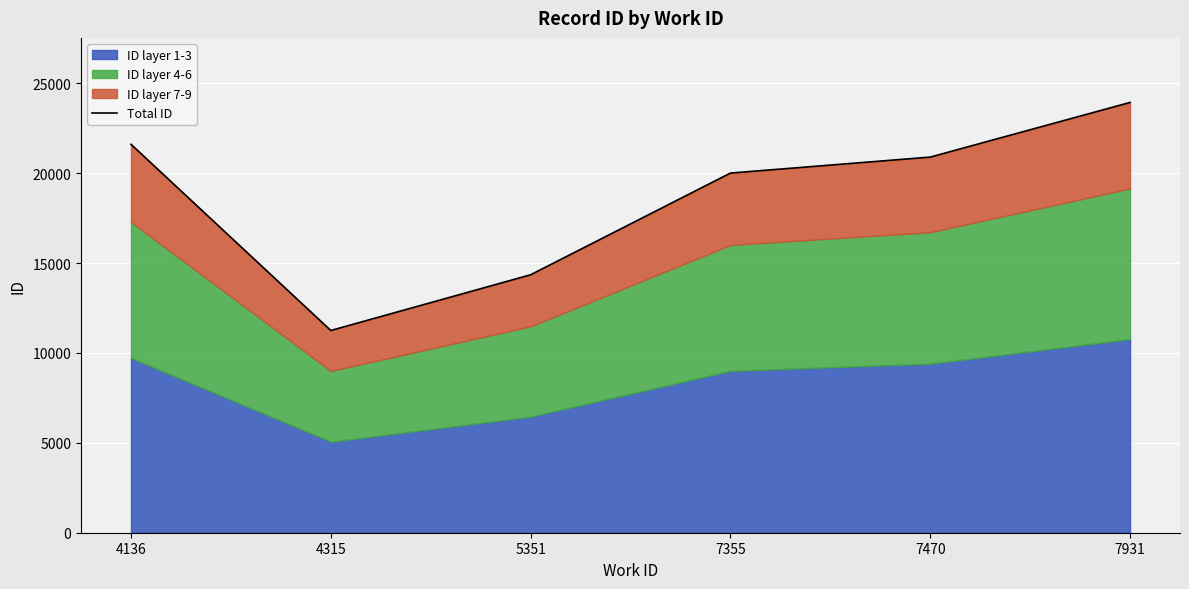

Is it true that the value at 7931 is 36215?

False